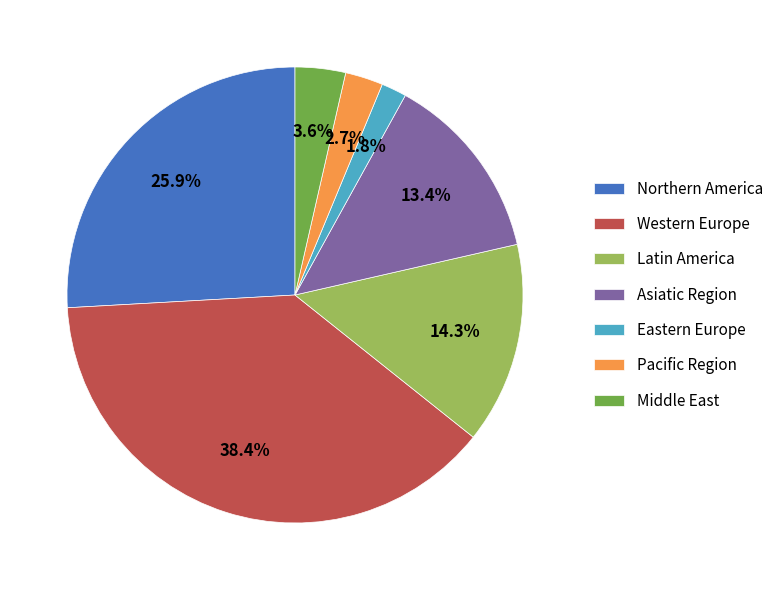

Rank the categories by value from lowest to highest.

Eastern Europe, Pacific Region, Middle East, Asiatic Region, Latin America, Northern America, Western Europe